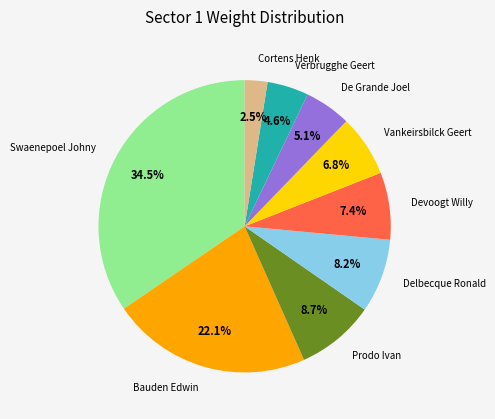

How many segments does this pie chart have?

9